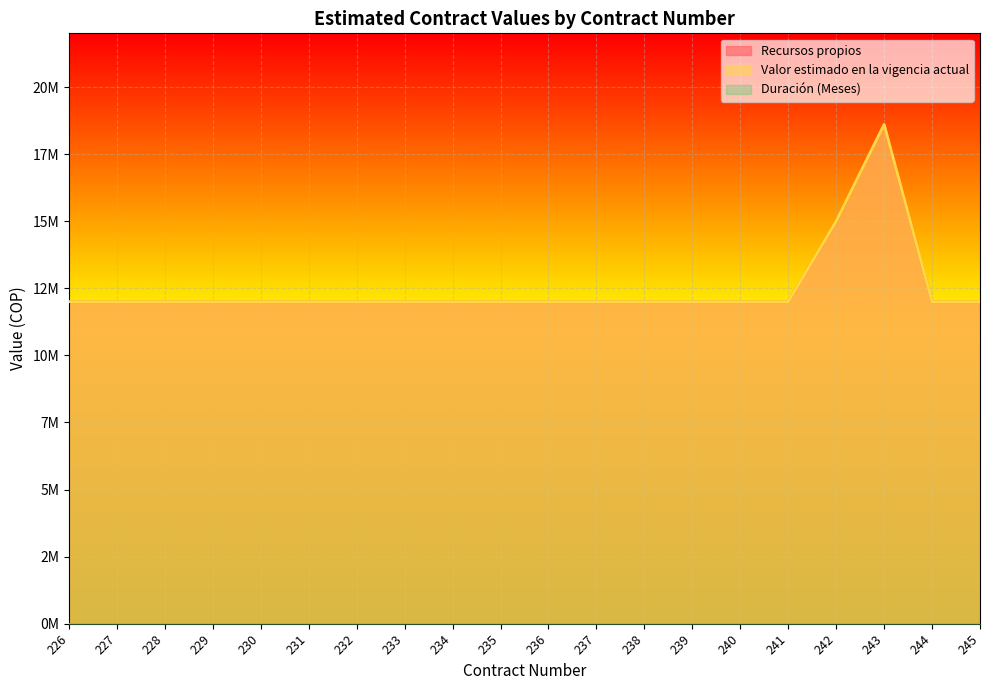

Rank the series by their maximum value, from highest to lowest.

Recursos propios, Valor estimado en la vigencia actual